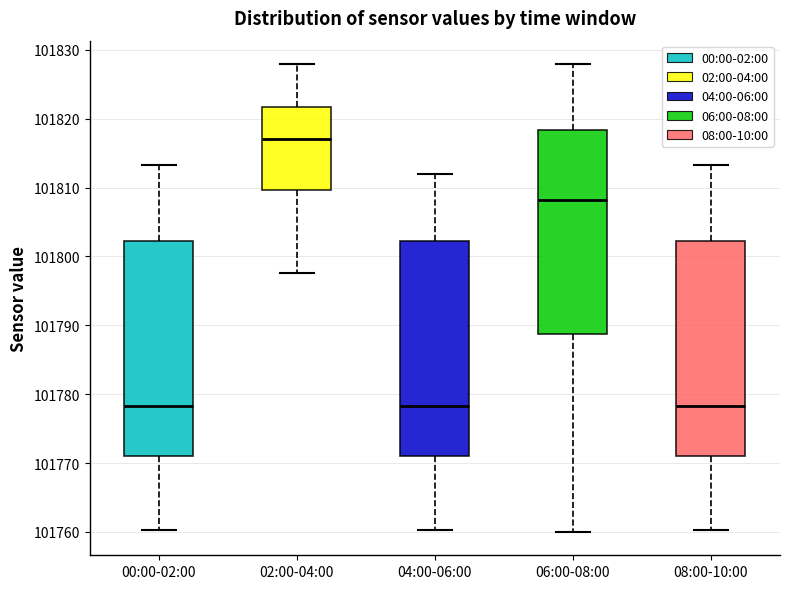

Reading left to right, read every box against the y-axis: the position of its median line, the range the box covers, and the ends of its whiskers. The values are not printed on the chart, so give them approximately, as read against the axis.

00:00-02:00: median 101778, box 101771 to 101802, whiskers 101760 to 101813
02:00-04:00: median 101817, box 101810 to 101822, whiskers 101798 to 101828
04:00-06:00: median 101778, box 101771 to 101802, whiskers 101760 to 101812
06:00-08:00: median 101808, box 101789 to 101818, whiskers 101760 to 101828
08:00-10:00: median 101778, box 101771 to 101802, whiskers 101760 to 101813